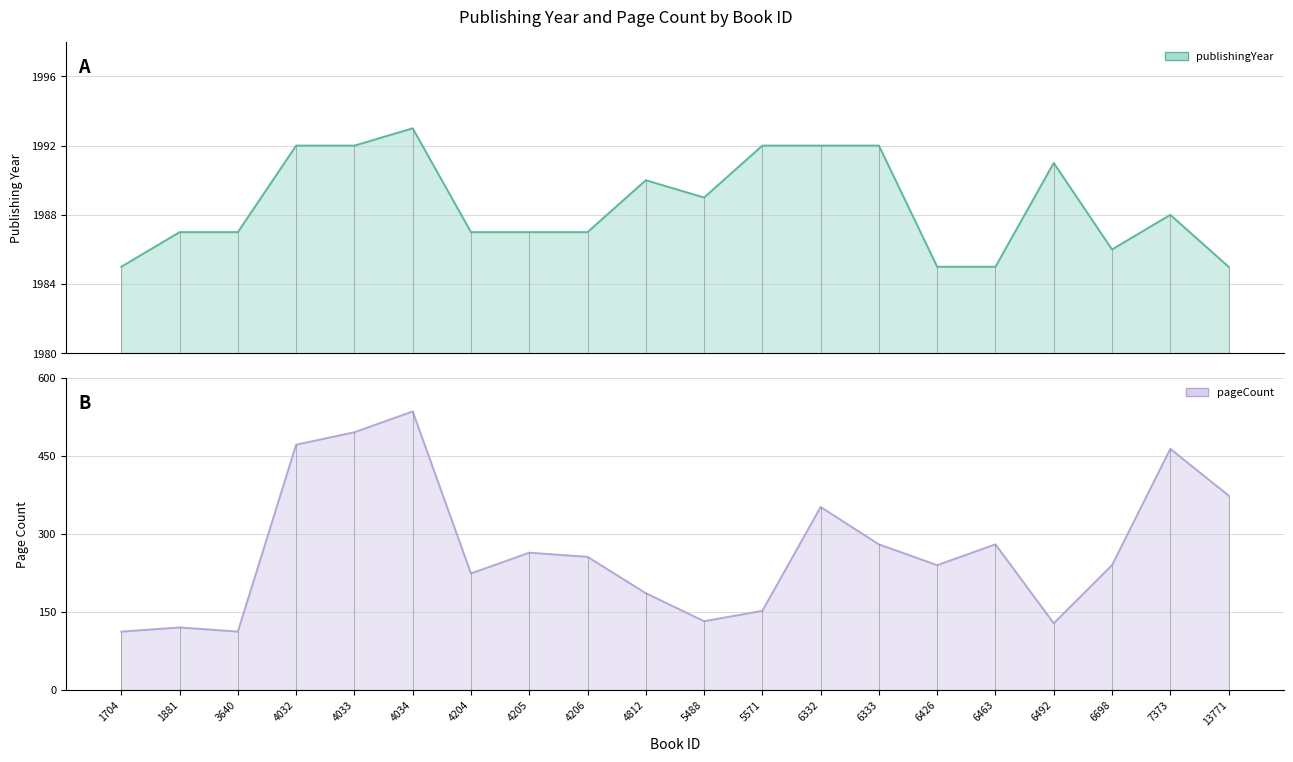

What is the difference between the publishingYear values at 4206 and 1704?

2.0